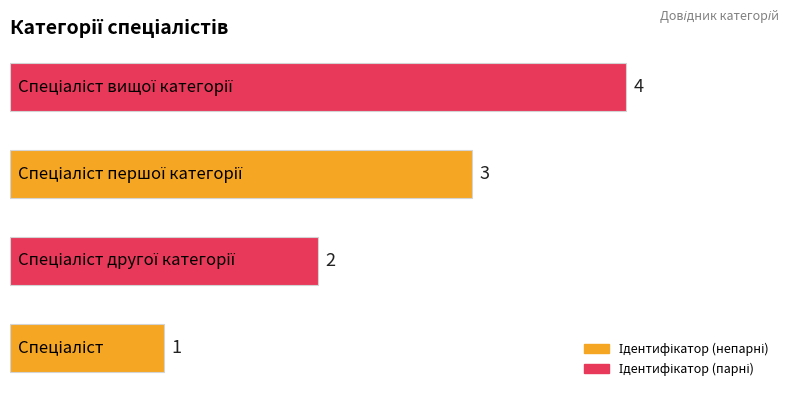

Count the values in the range 2 to 4.

3